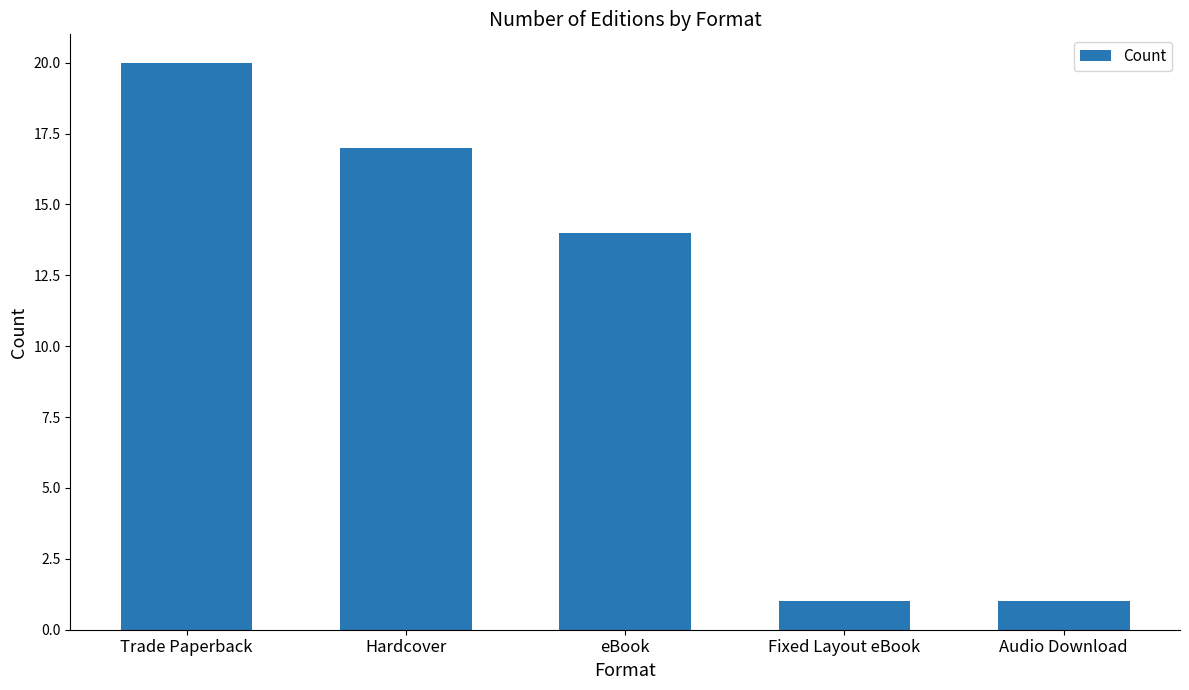

Which category has the highest value across all series?

Trade Paperback